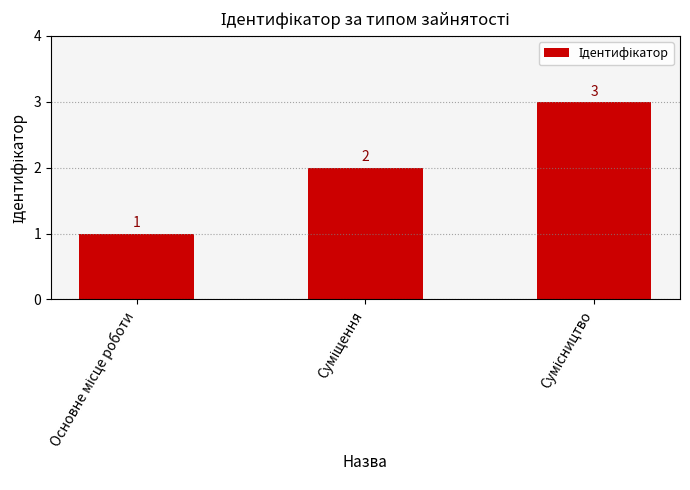

Count the values in the range 1 to 3.

3